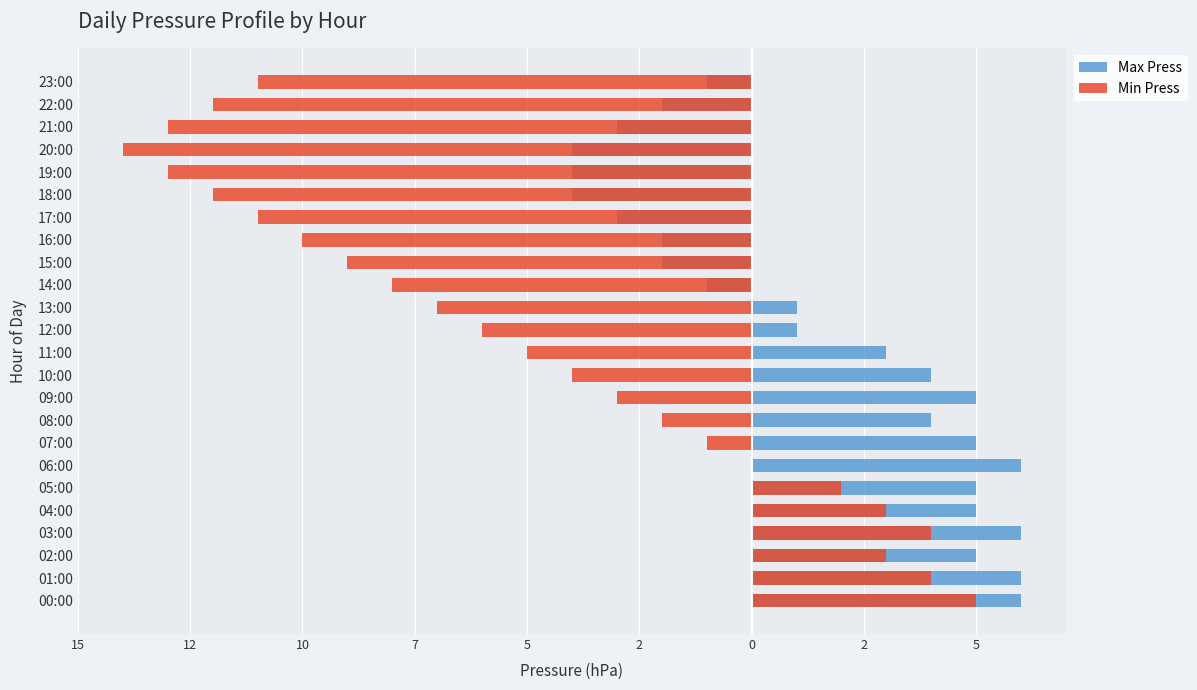

What is the lowest value of the Max Press series?

-4